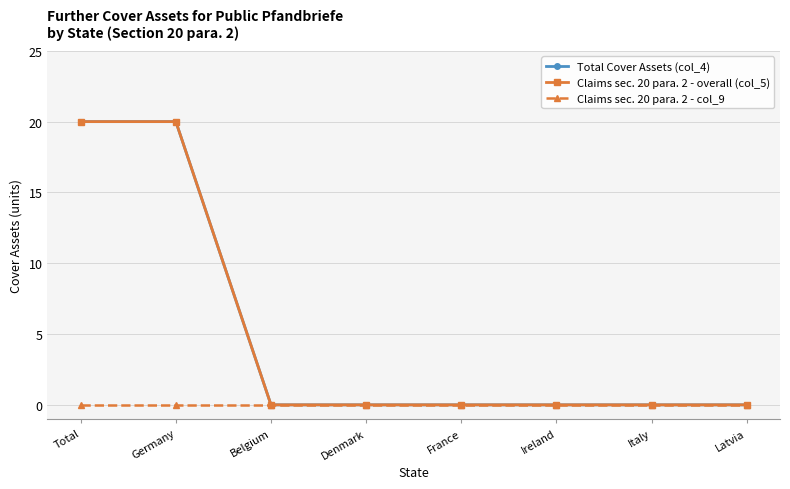

At how many categories does at least one series exceed 9?

2